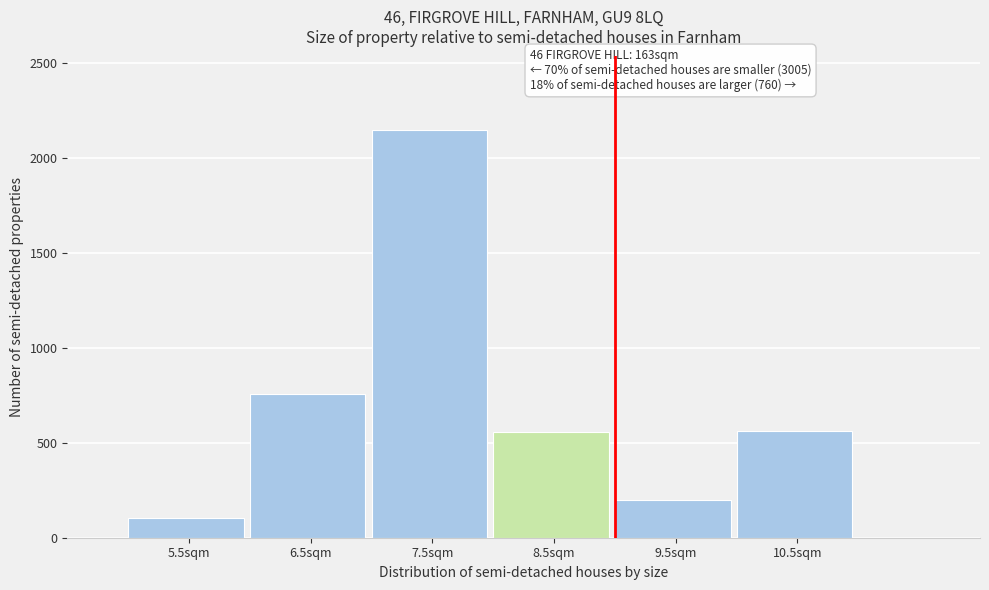

What is the maximum value shown in the chart?

2146